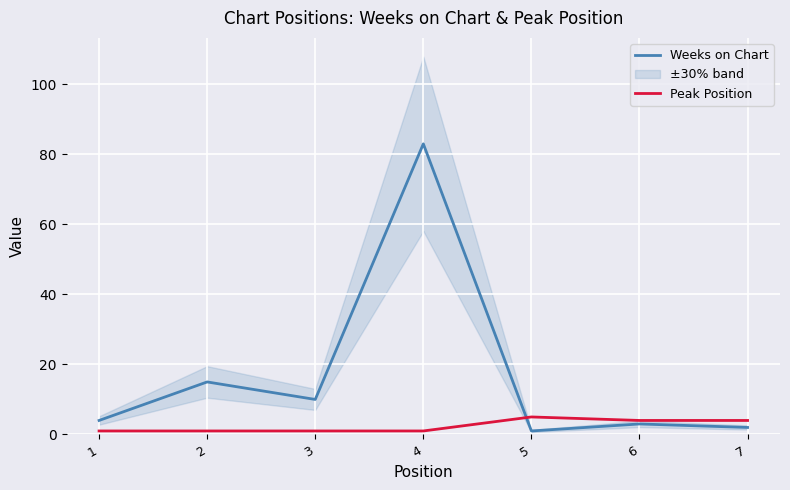

What value does the Peak Position series have at 7?

4